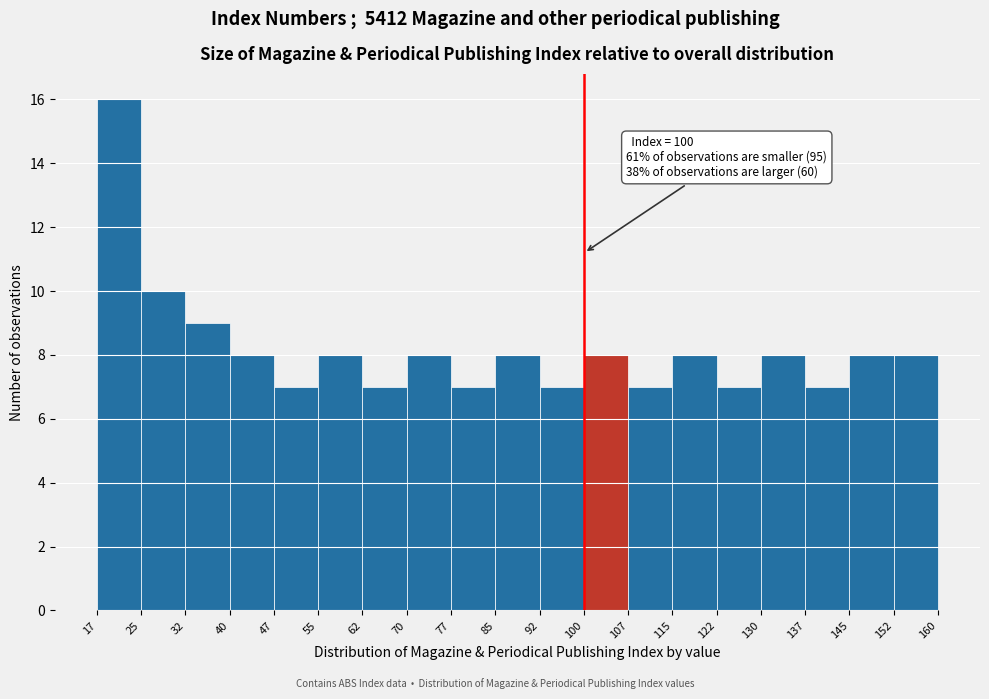

Which range on the x-axis has the tallest bar?

17 to 25